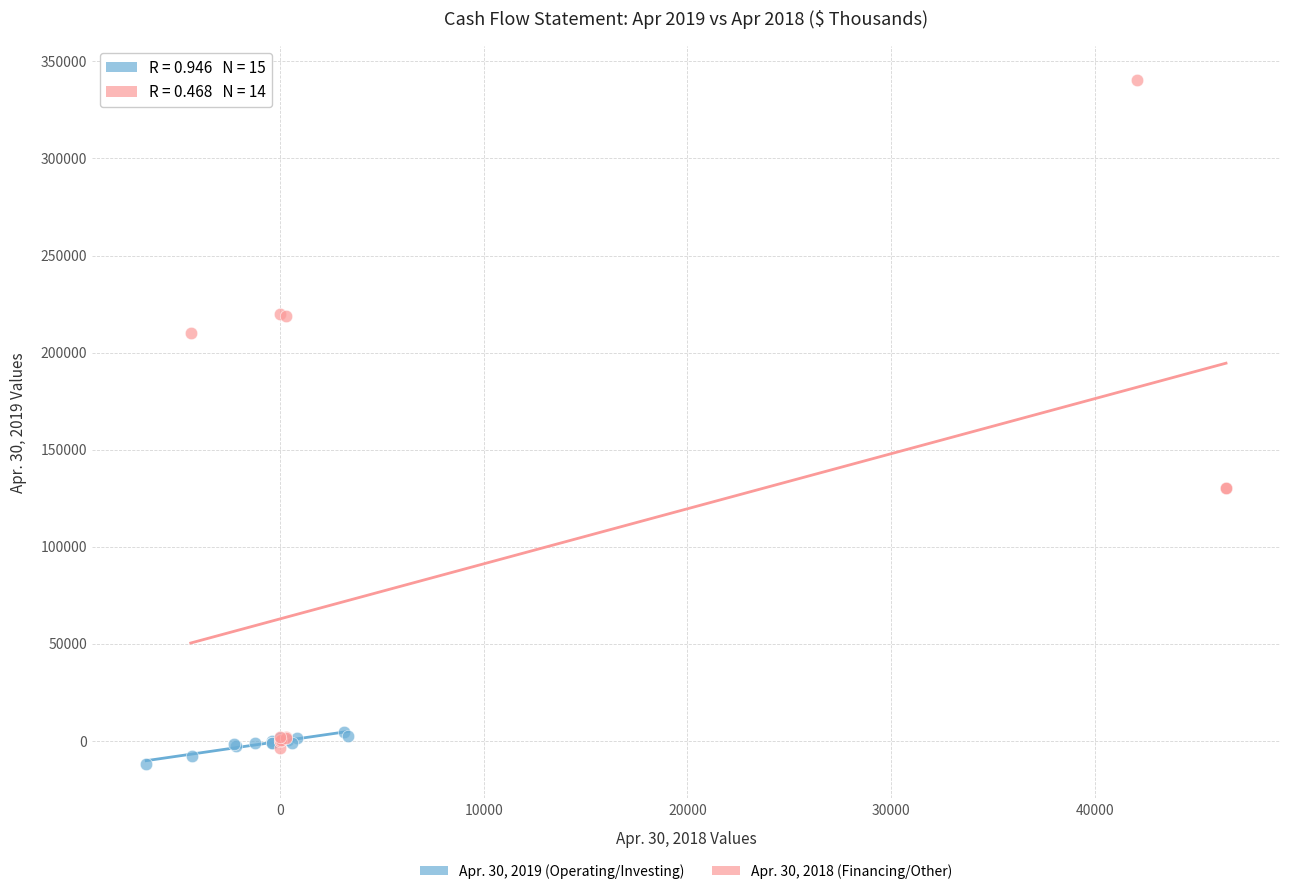

Which series reaches the maximum Y coordinate?

Apr. 30, 2018 (Financing/Other)